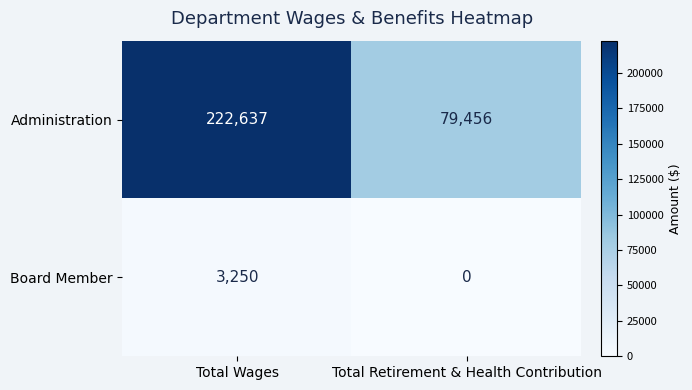

The value of Board Member at Total Retirement & Health Contribution is 0. True or false?

True